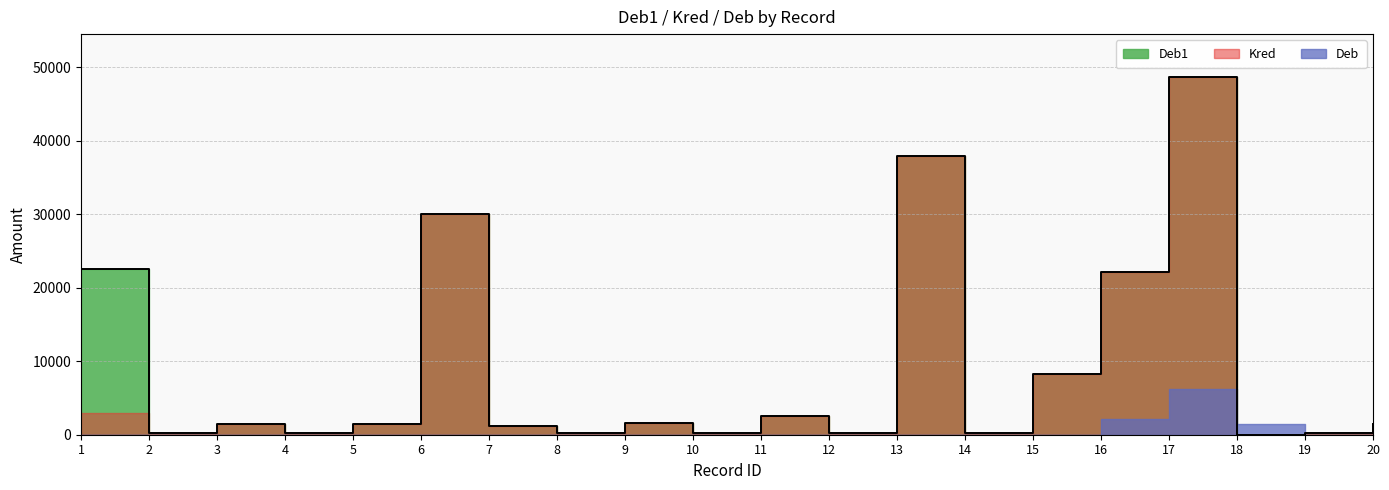

Rank the series at 11 from lowest to highest value.

Deb, Deb1, Kred